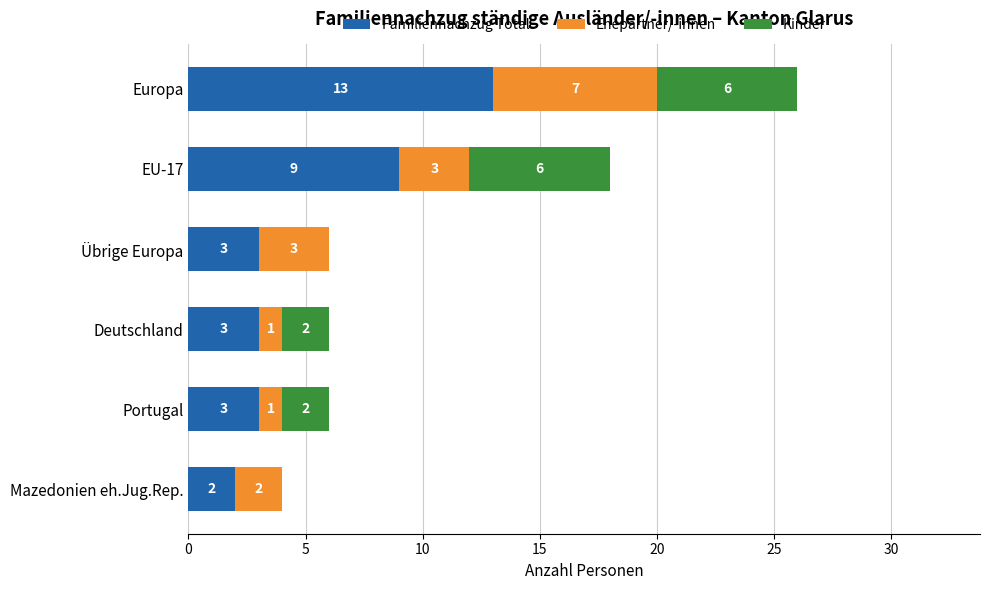

What is the sum of the Familiennachzug Total values at EU-17 and Mazedonien eh.Jug.Rep.?

11